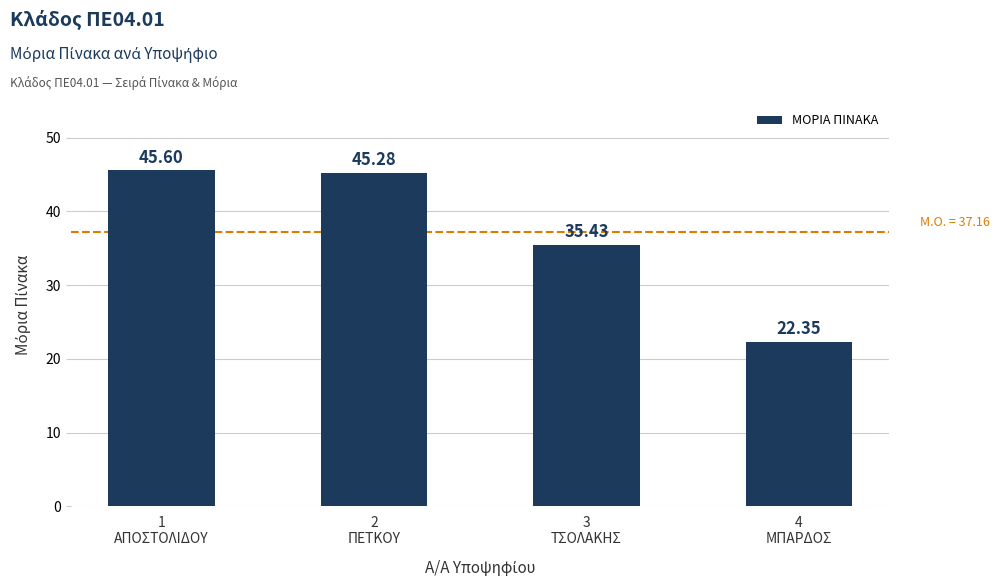

Rank the categories by value from lowest to highest.

4
ΜΠΑΡΔΟΣ, 3
ΤΣΟΛΑΚΗΣ, 2
ΠΕΤΚΟΥ, 1
ΑΠΟΣΤΟΛΙΔΟΥ